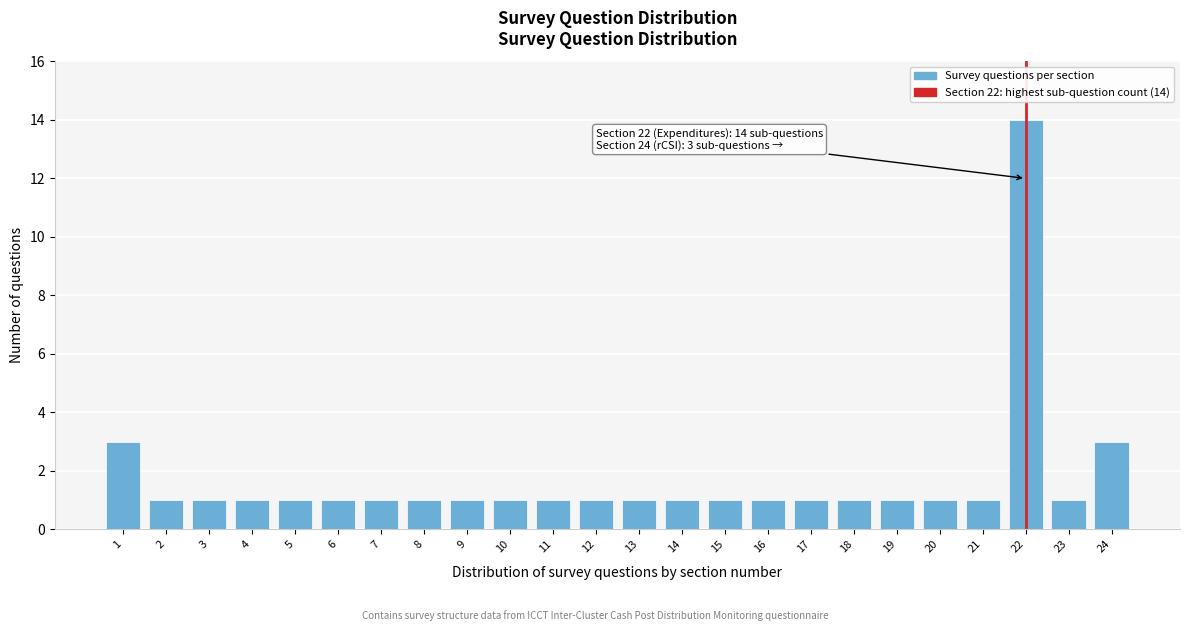

Reading left to right, what are all the values shown in this chart?

1=3	2=1	3=1	4=1	5=1	6=1	7=1	8=1	9=1	10=1	11=1	12=1	13=1	14=1	15=1	16=1	17=1	18=1	19=1	20=1	21=1	22=14	23=1	24=3